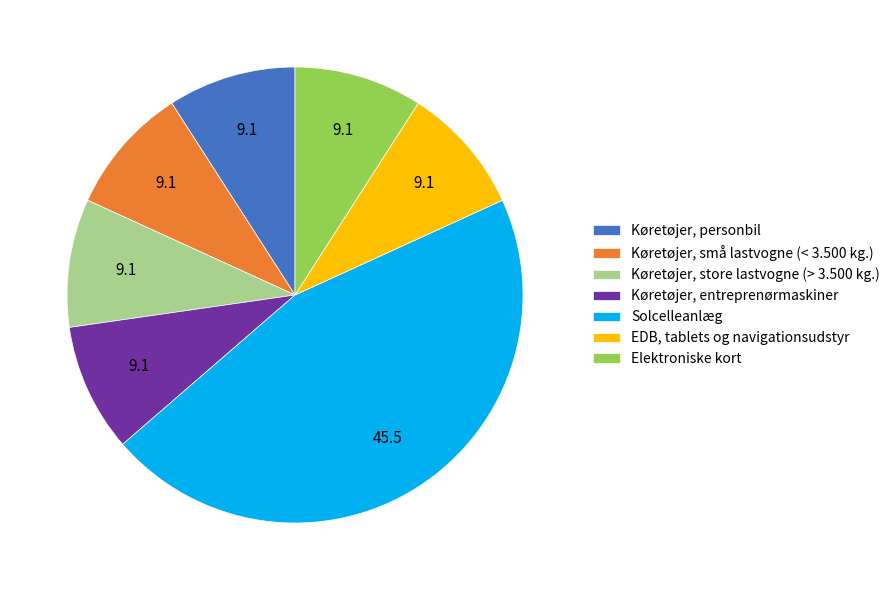

Does any single category account for the majority?

No